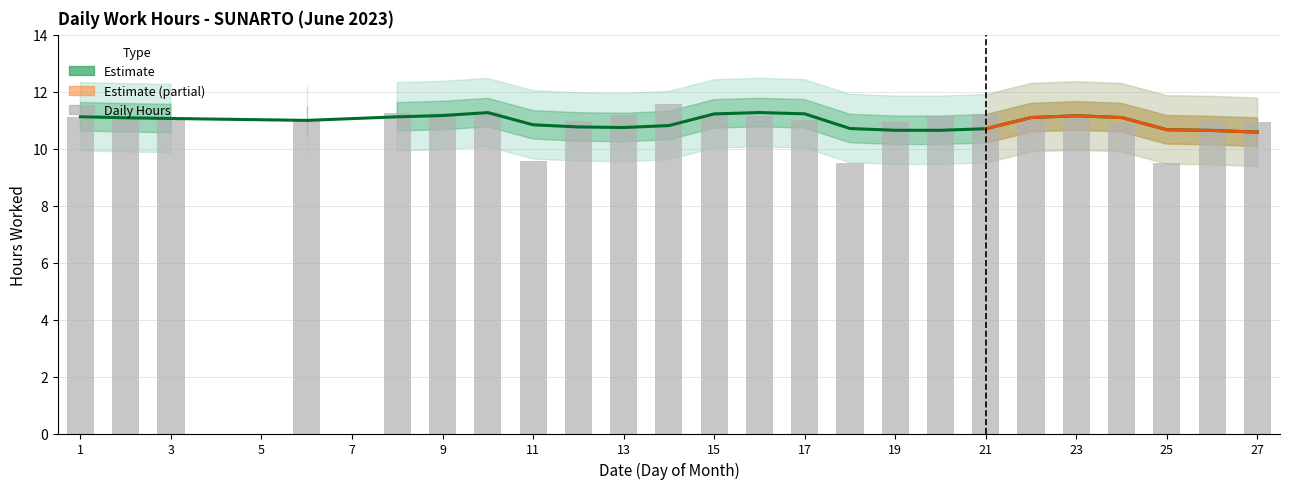

Reading left to right, extract all data points from this chart.

1=11.1	2=11.0	3=11.0	4=0.0	5=0.0	6=11.0	7=0.0	8=11.3	9=11.2	10=11.3	11=9.6	12=11.0	13=11.2	14=11.6	15=11.2	16=11.2	17=11.0	18=9.5	19=10.9	20=11.2	21=11.2	22=11.1	23=11.2	24=10.9	25=9.5	26=11.0	27=10.9